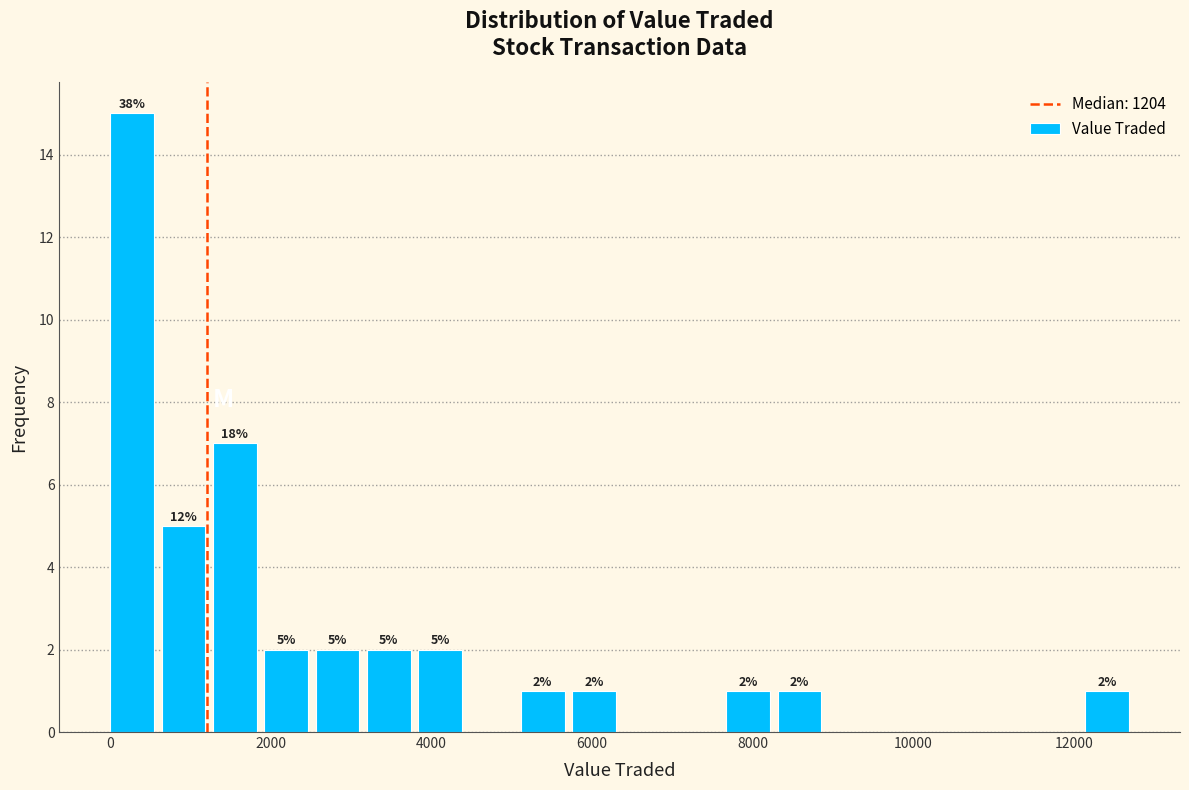

Read against the x-axis, roughly where is the centre of the tallest bar?

200